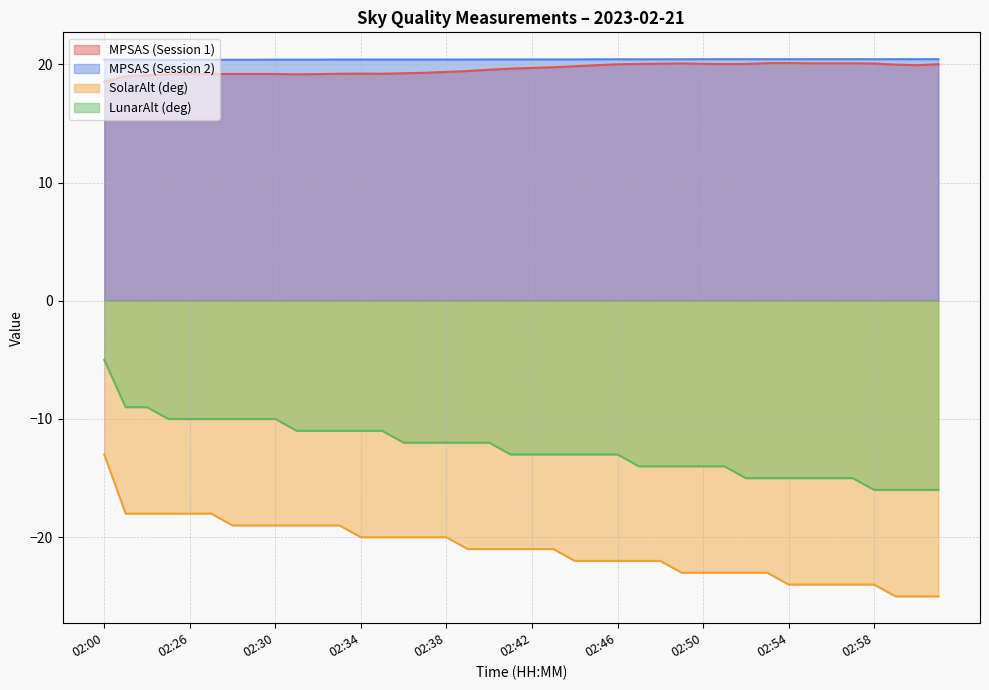

Is the value of SolarAlt (deg) at 02:32 greater than the value of LunarAlt (deg) at 02:26?

No